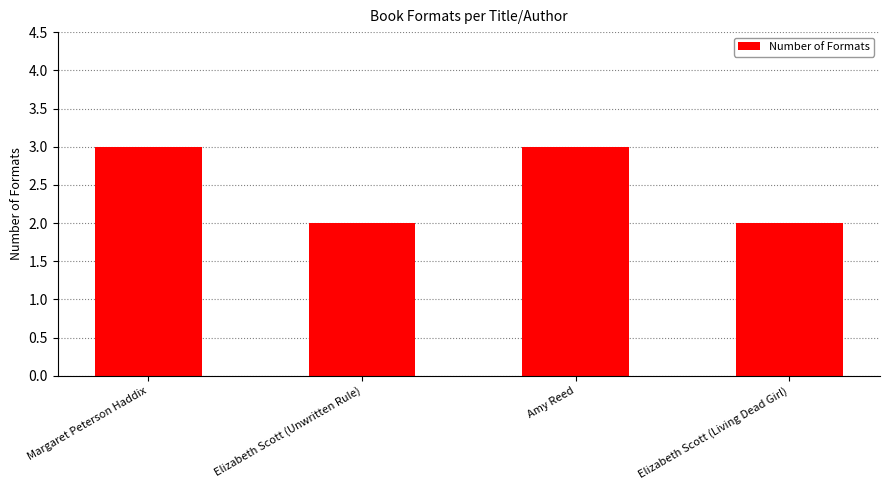

What is the sum of all values?

10